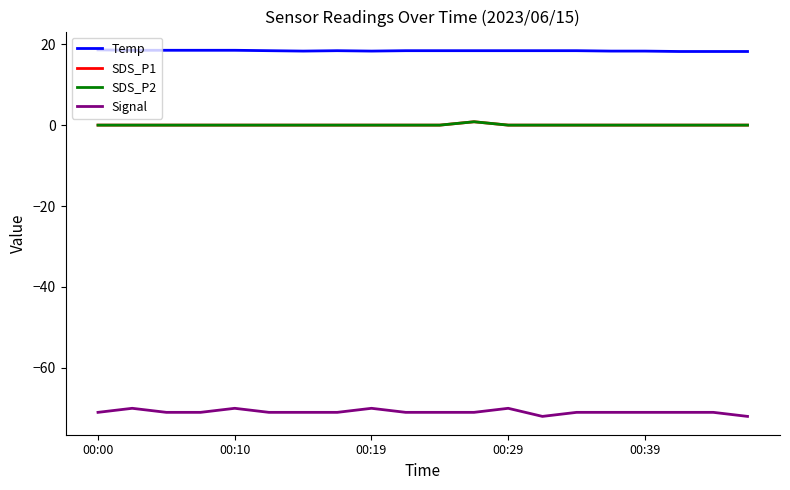

Does the chart display data point markers on the line(s)?

No